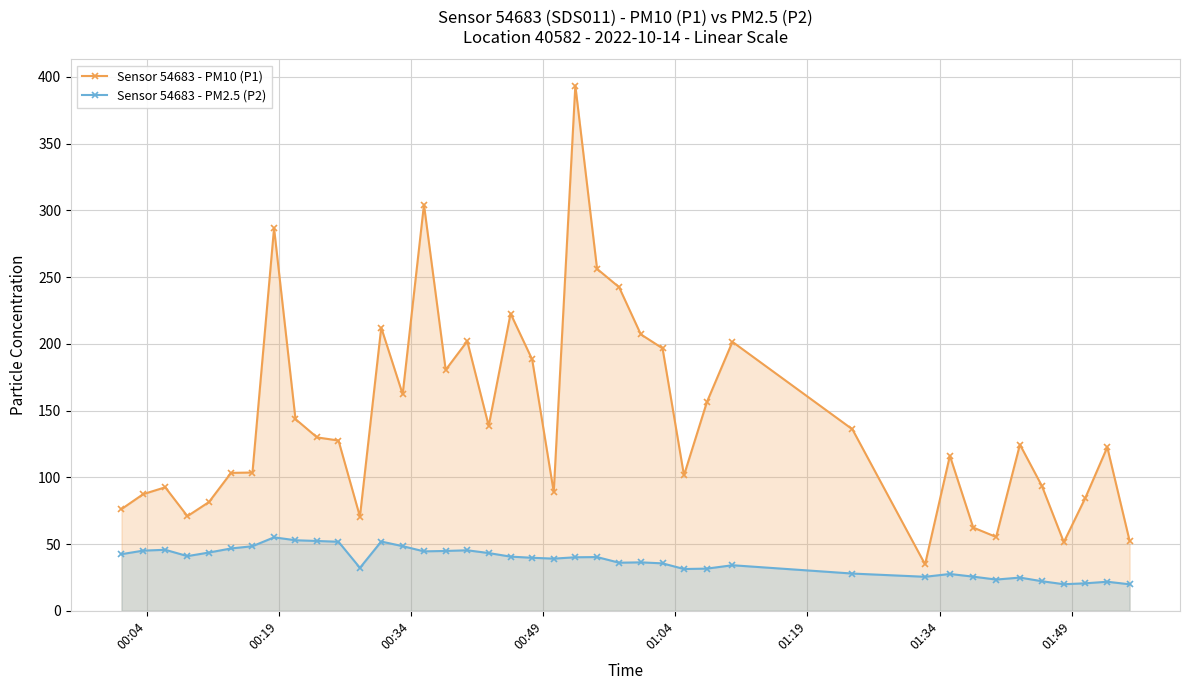

What is the sum of all Sensor 54683 - PM2.5 (P2) values?

1498.9